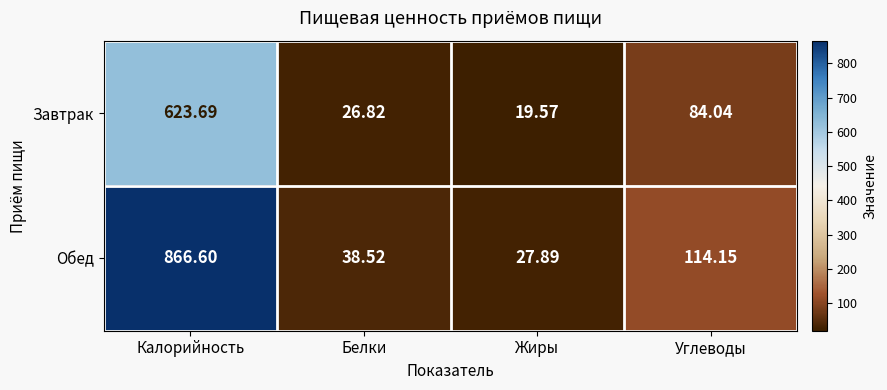

List the series in order of their overall mean, lowest first.

Завтрак, Обед